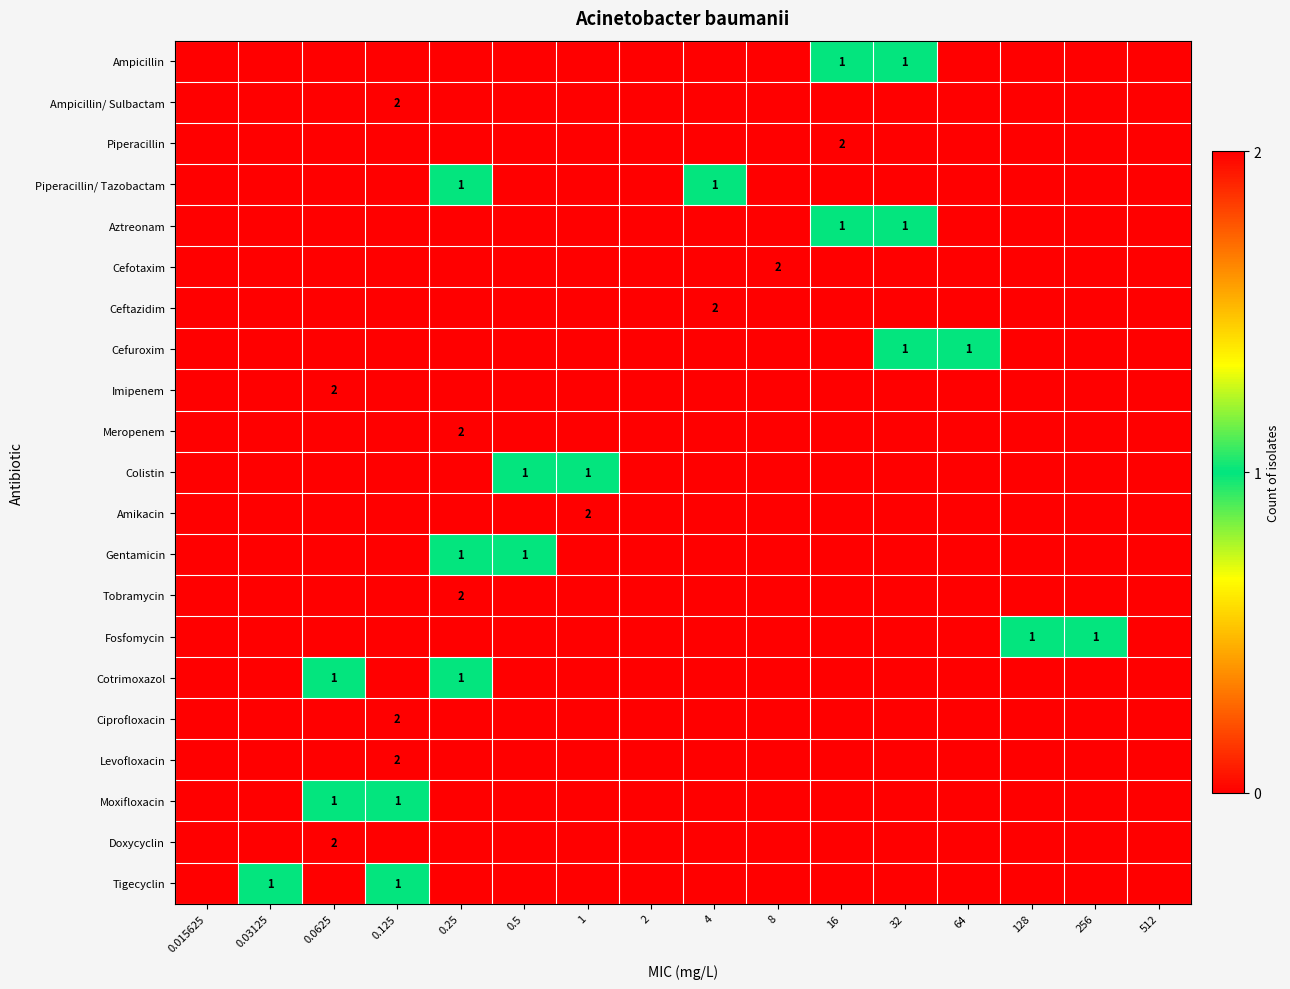

Rank the categories by Ceftazidim value from highest to lowest.

4, 0.015625, 0.03125, 0.0625, 0.125, 0.25, 0.5, 1, 2, 8, 16, 32, 64, 128, 256, 512